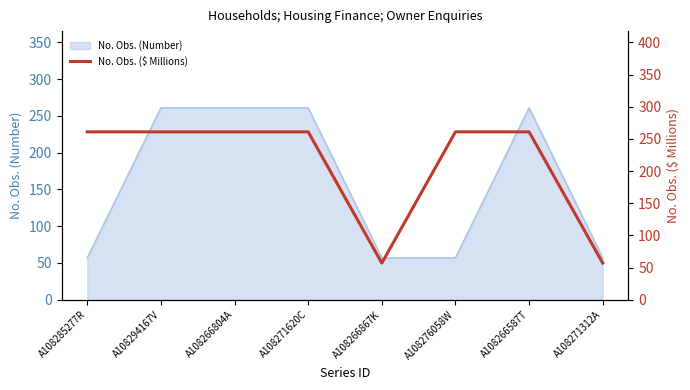

What is the minimum value for No. Obs. (Number)?

57